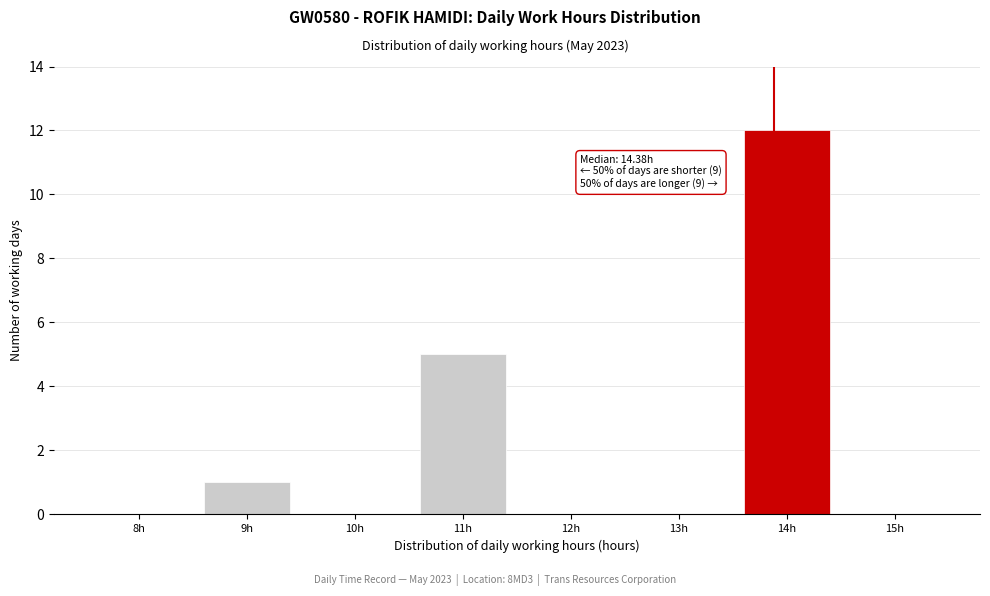

Reading left to right, what are all the values shown in this chart?

8h=0	9h=1	10h=0	11h=5	12h=0	13h=0	14h=12	15h=0